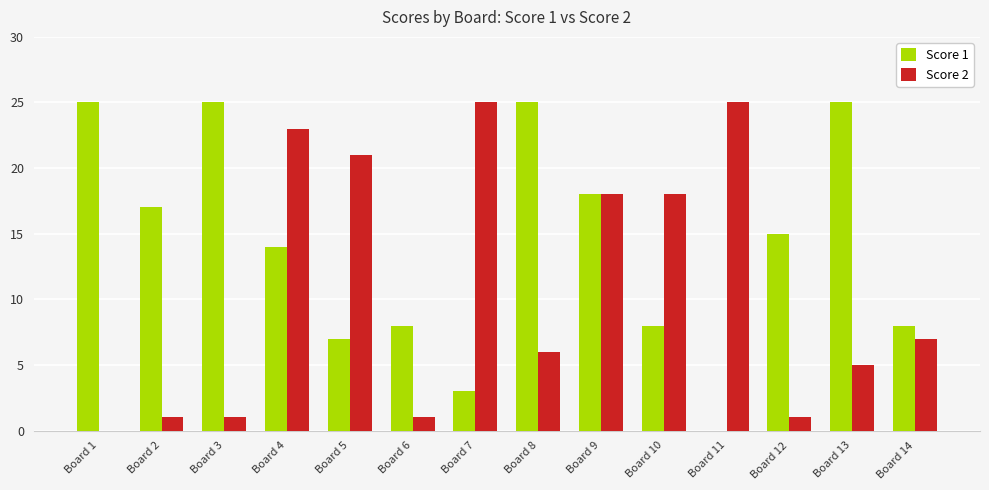

True or false: Score 2 has a value of 16 at Board 4.

False